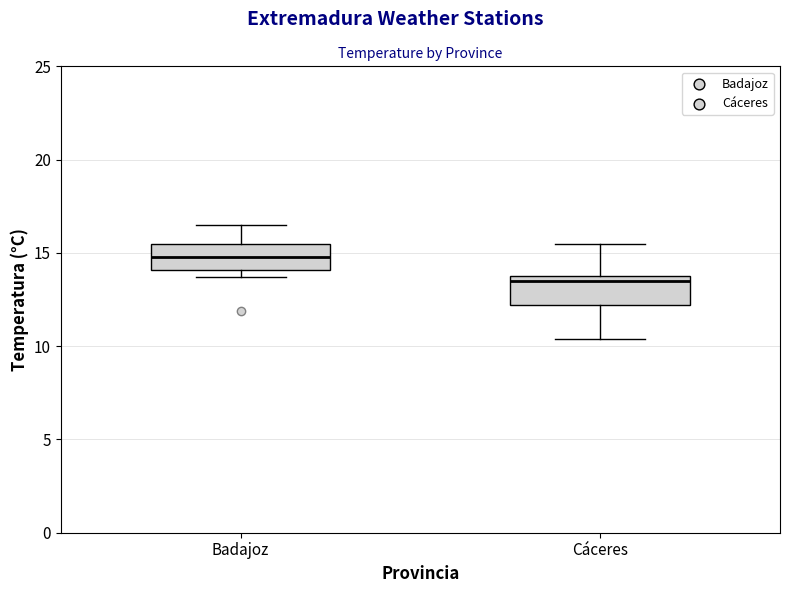

Reading left to right, read every box against the y-axis: the position of its median line, the range the box covers, and the ends of its whiskers. The values are not printed on the chart, so give them approximately, as read against the axis.

Badajoz: median 15.0, box 14.0 to 15.5, whiskers 13.5 to 16.5
Cáceres: median 13.5, box 12.0 to 14.0, whiskers 10.5 to 15.5